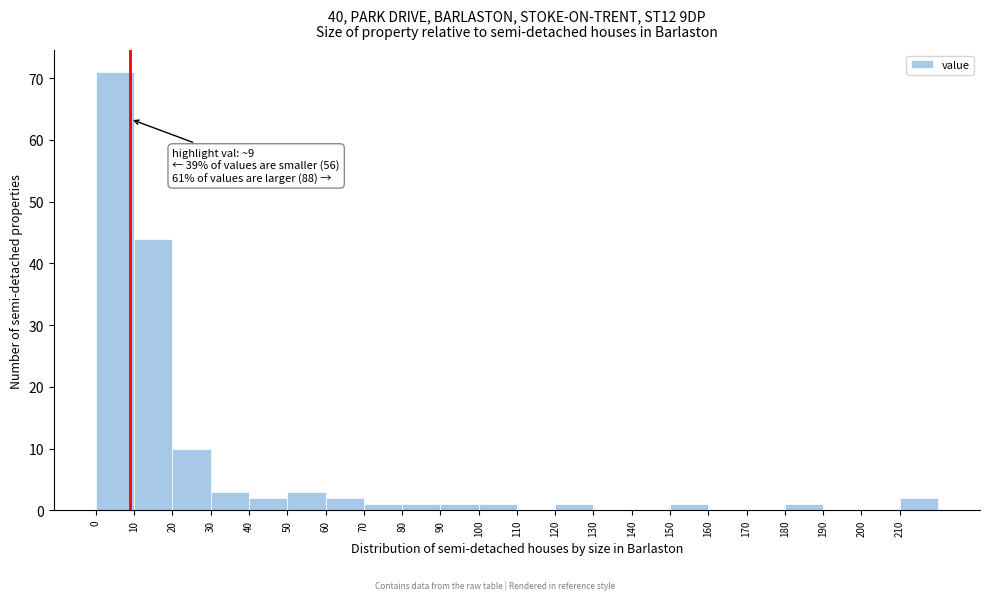

Over which range of the x-axis is the bar tallest?

0 to 10